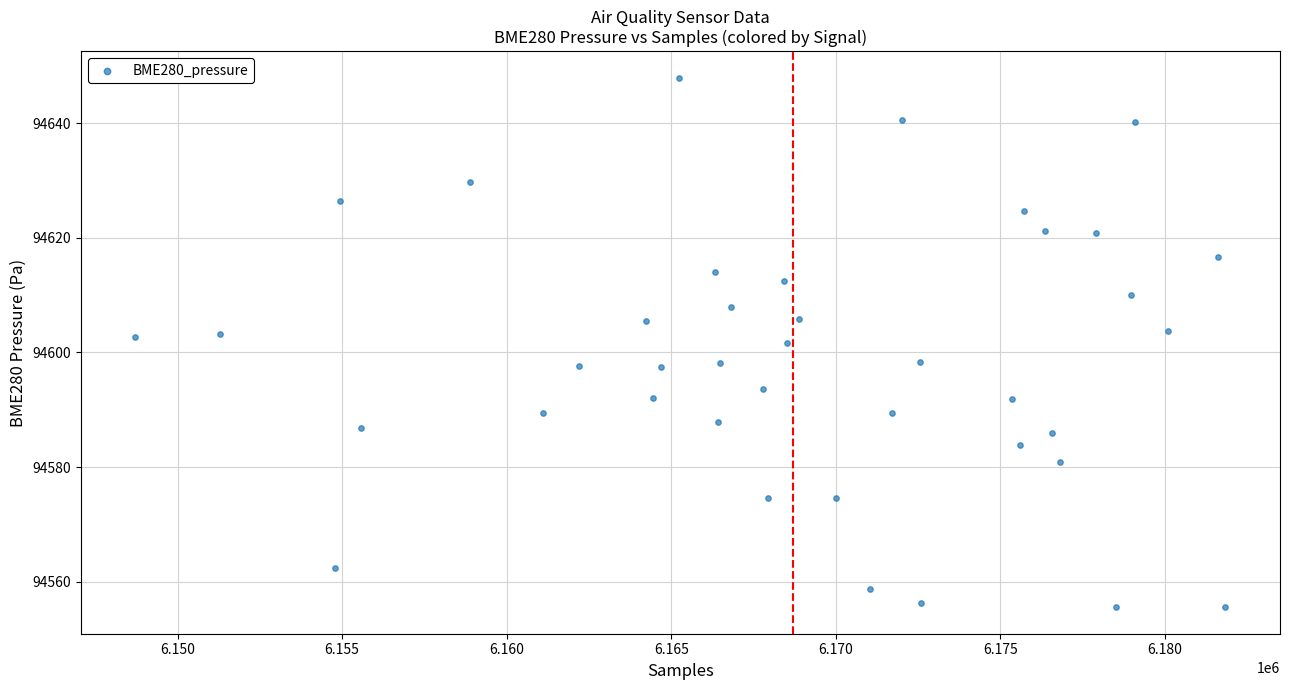

What is the range of X values (max minus min)?

33119.0